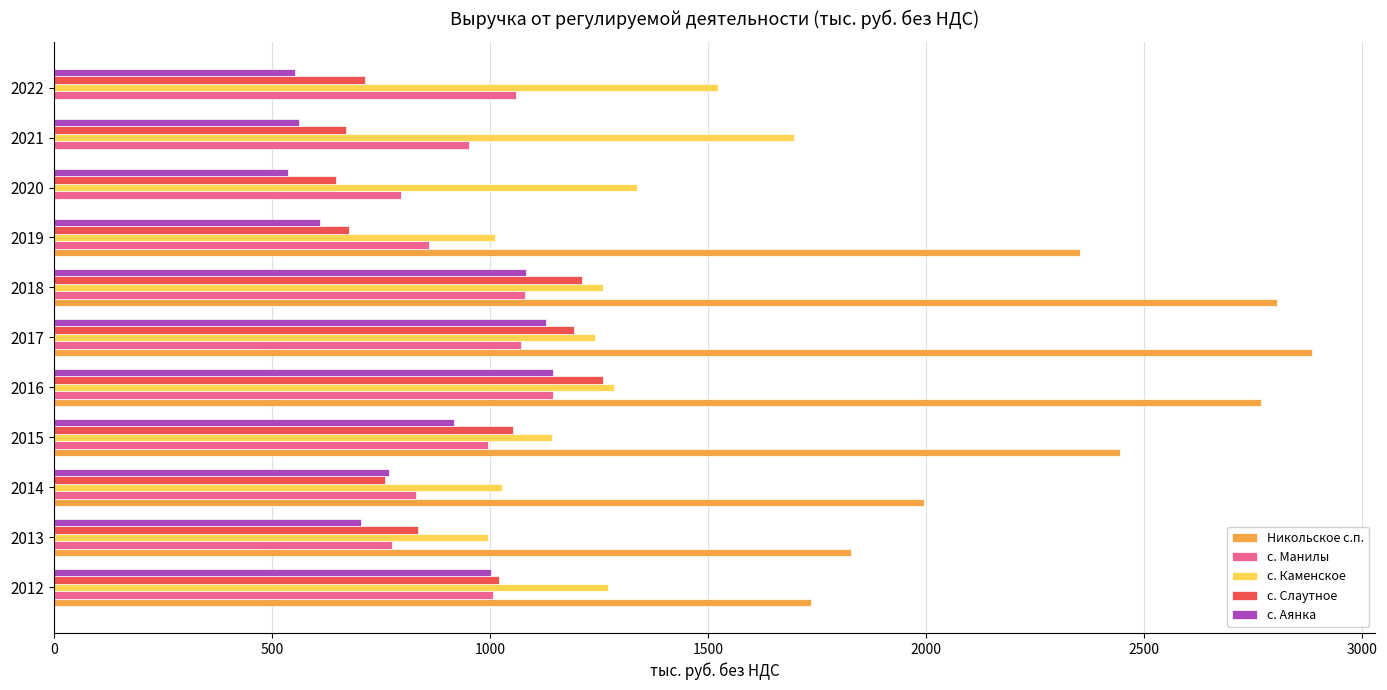

True or false: с. Аянка has a value of 1499.4 at 2012.

False